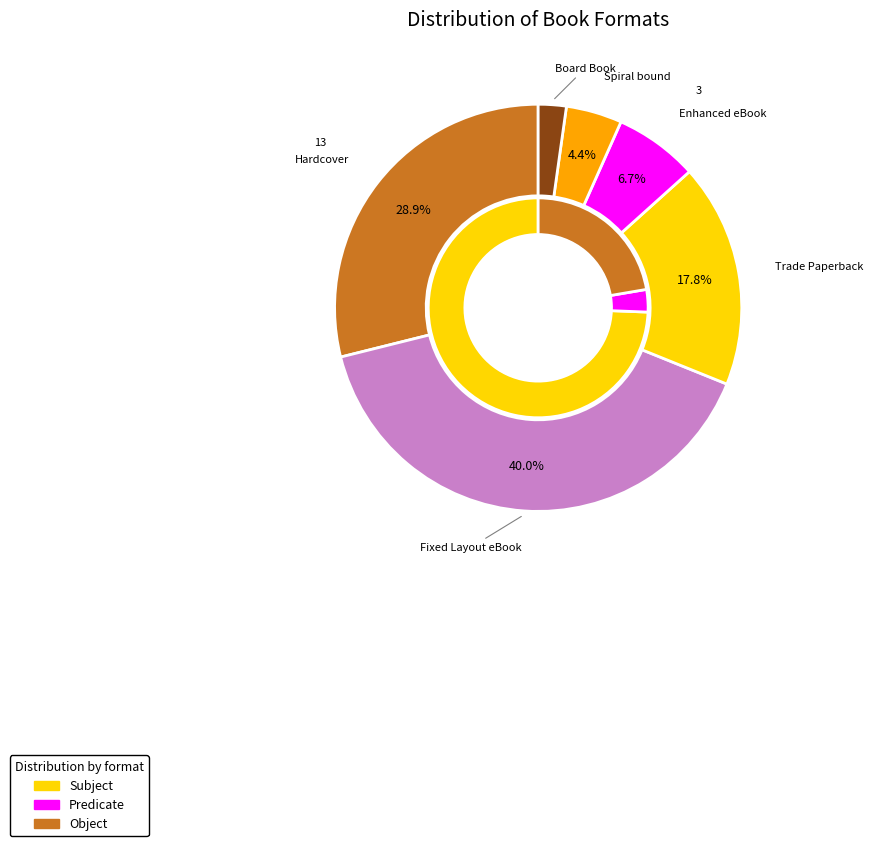

Is it true that Hardcover is 16% of the pie?

False